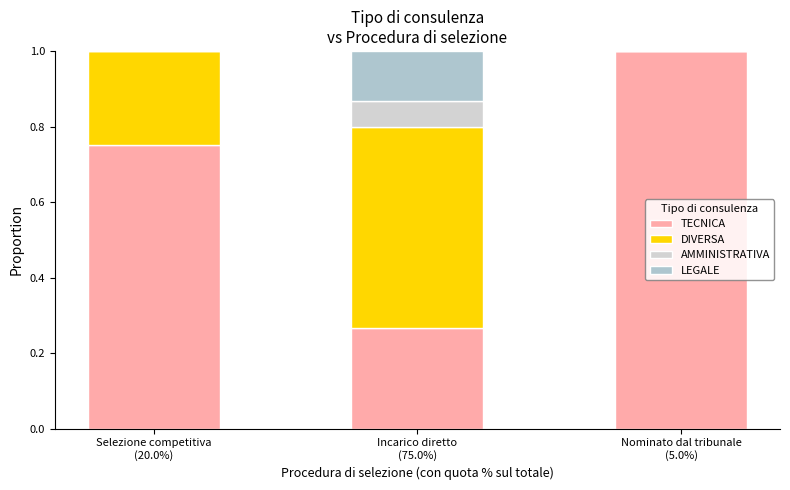

How many distinct data groups are displayed?

4